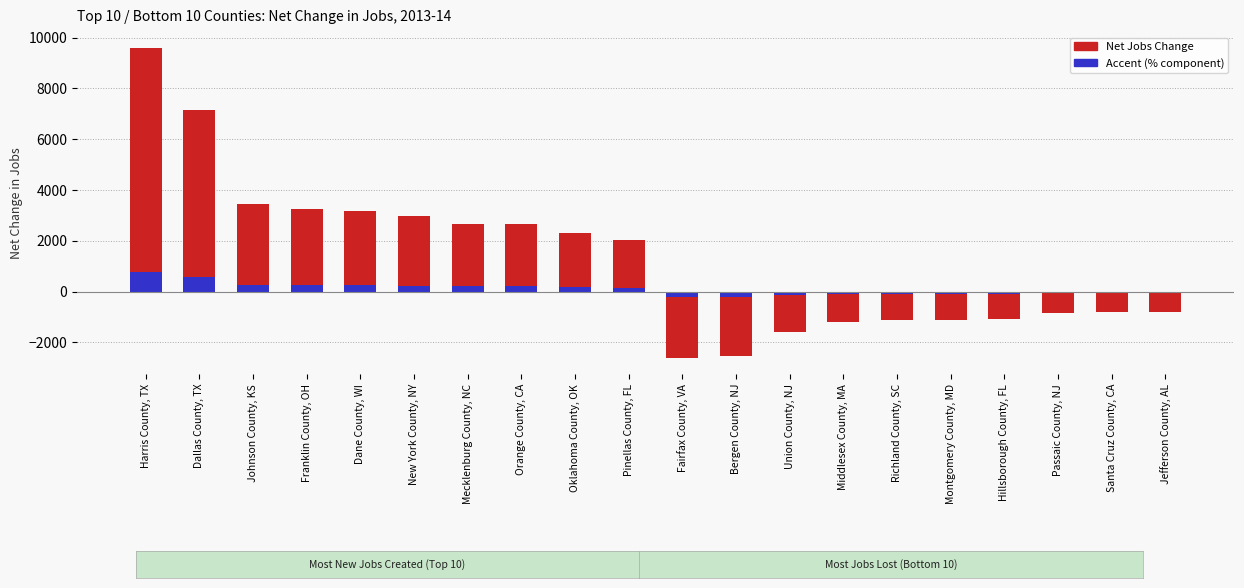

Where does the data first go above 2026?

Harris County, TX